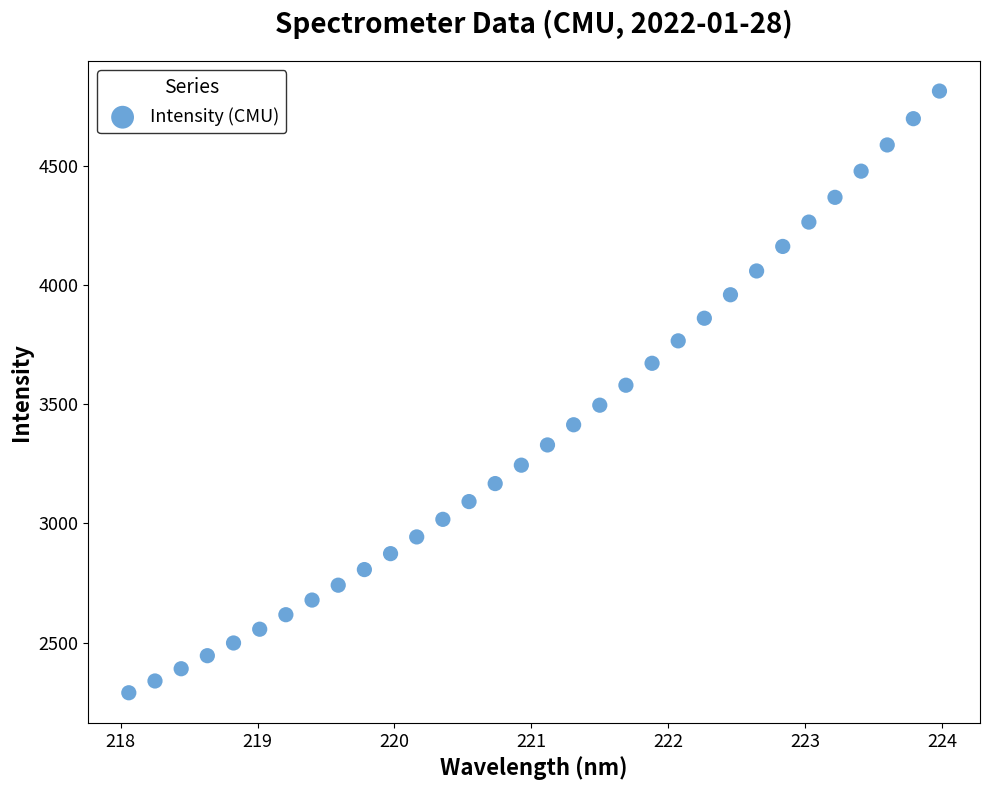

What is the range of X values (max minus min)?

5.9